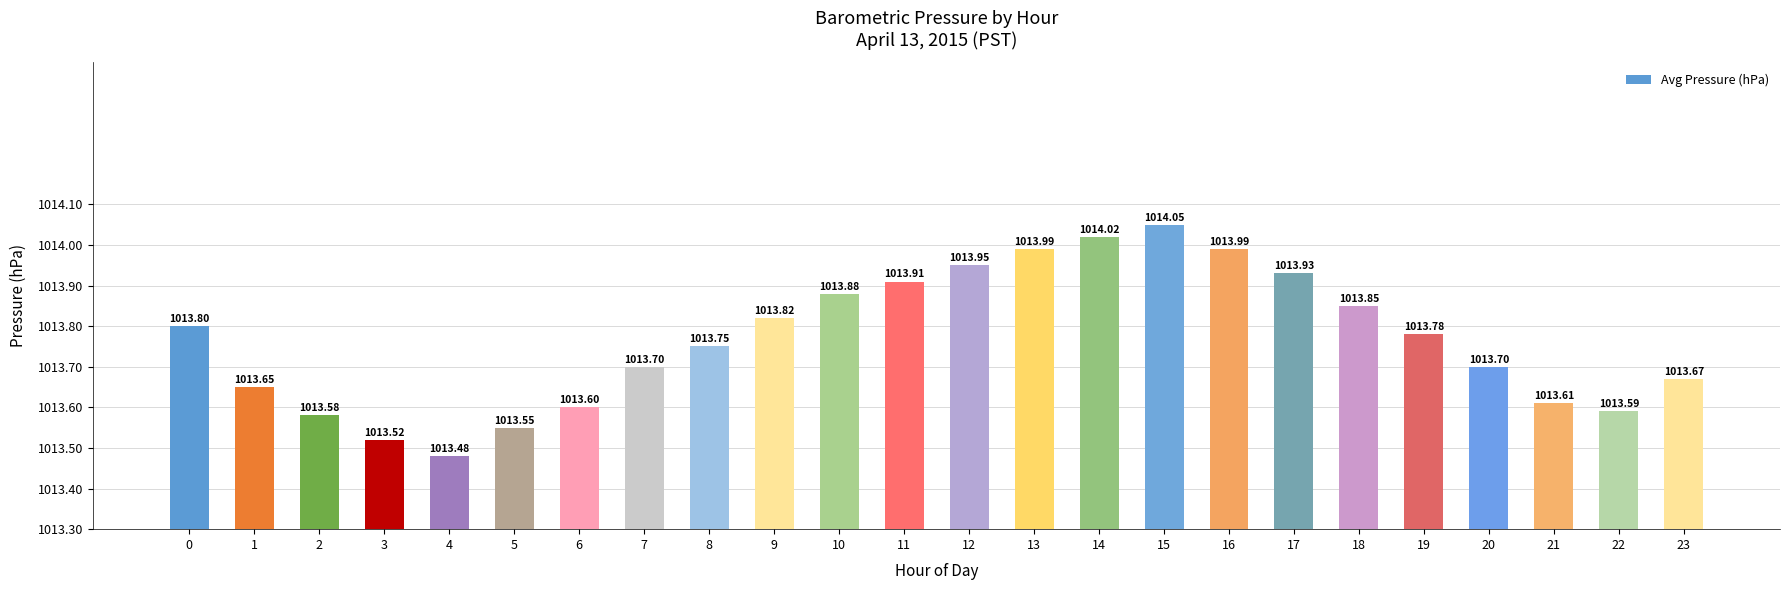

Are the bars horizontal?

No